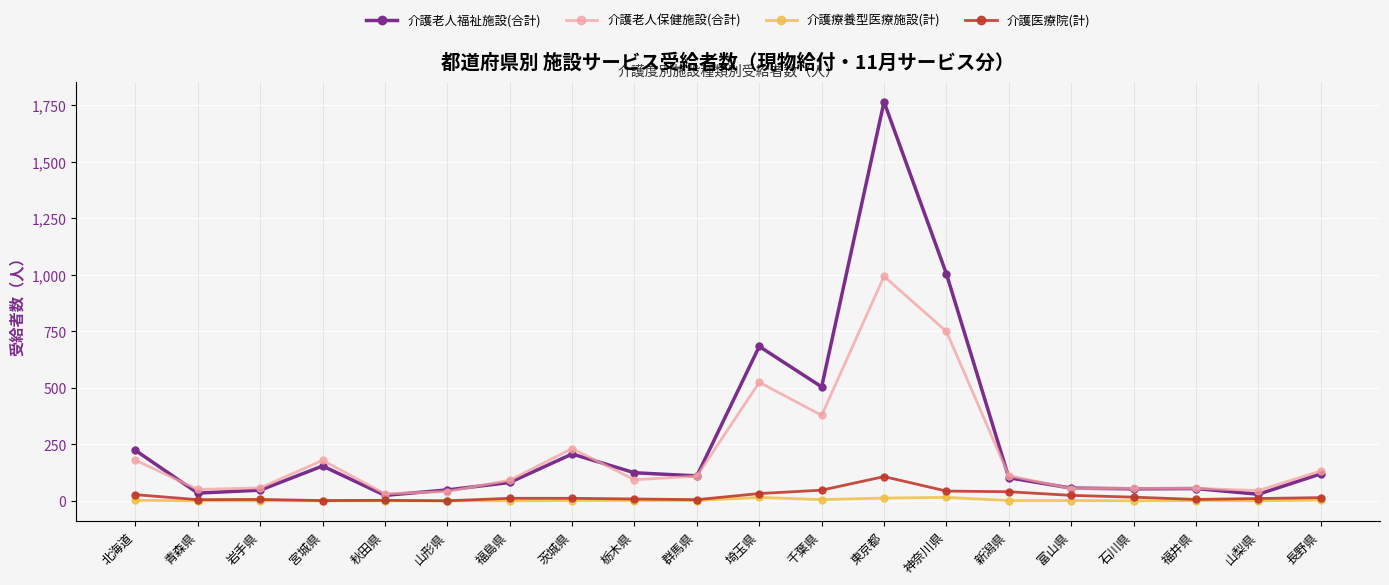

What is the total value across all series at 北海道?

432